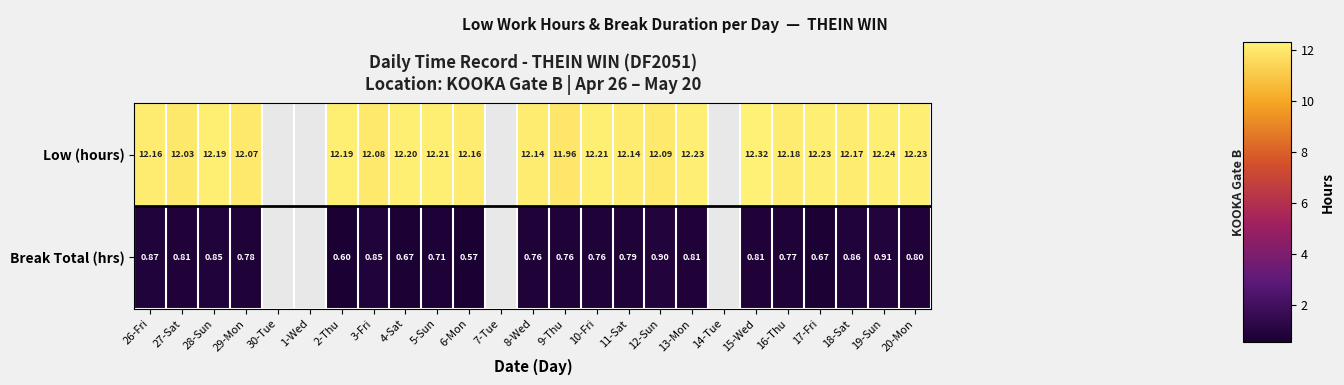

How many categories are shown in the chart?

25